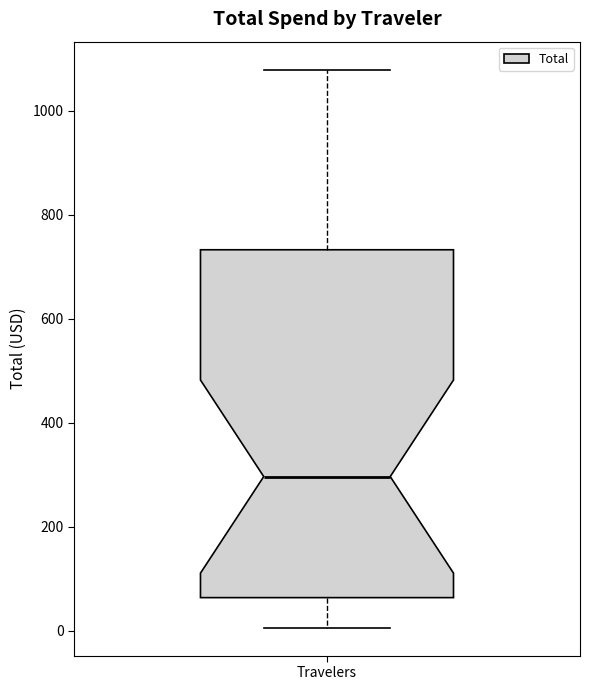

Read this box plot against the y-axis: the position of the median line, the range covered by the box, and the ends of both whiskers. The values are not printed on the chart, so give them approximately, as read against the axis.

median 300, box 60 to 740, whiskers 0 to 1080